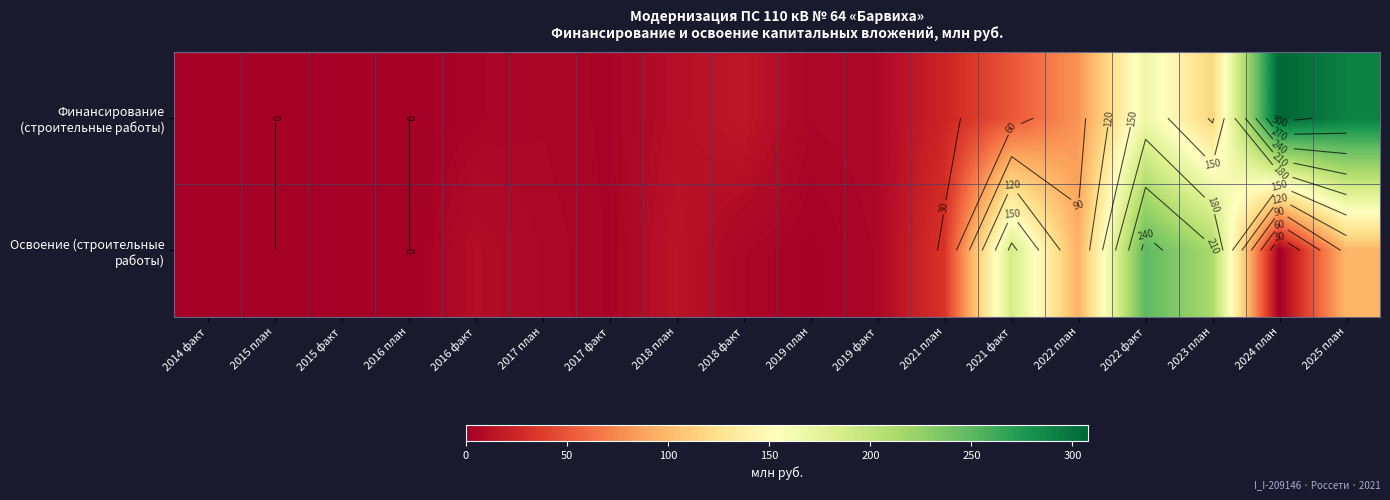

Is the value of Финансирование (строительные работы) at 2022 план greater than the value of Освоение (строительные работы) at 2018 факт?

Yes